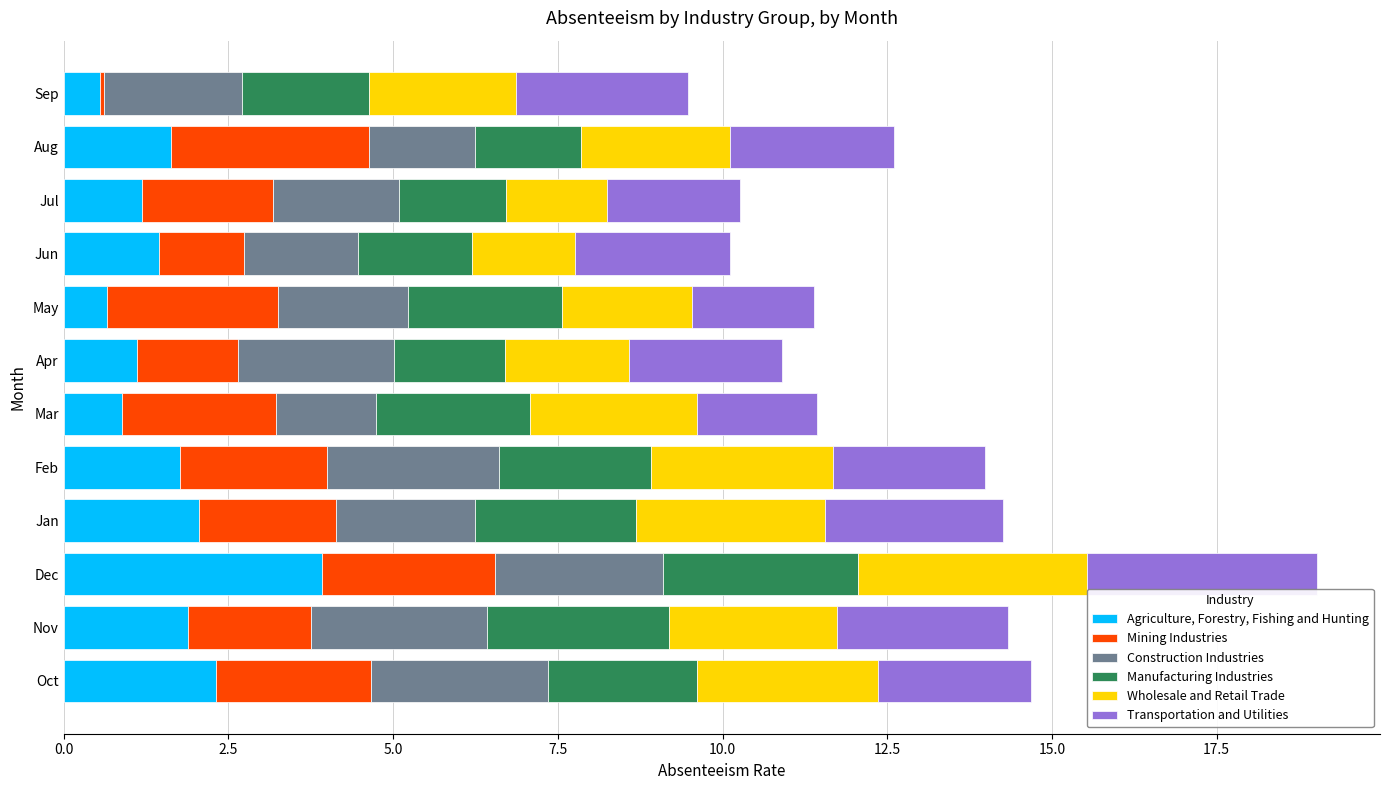

At which category is the sum across all series the highest?

Dec